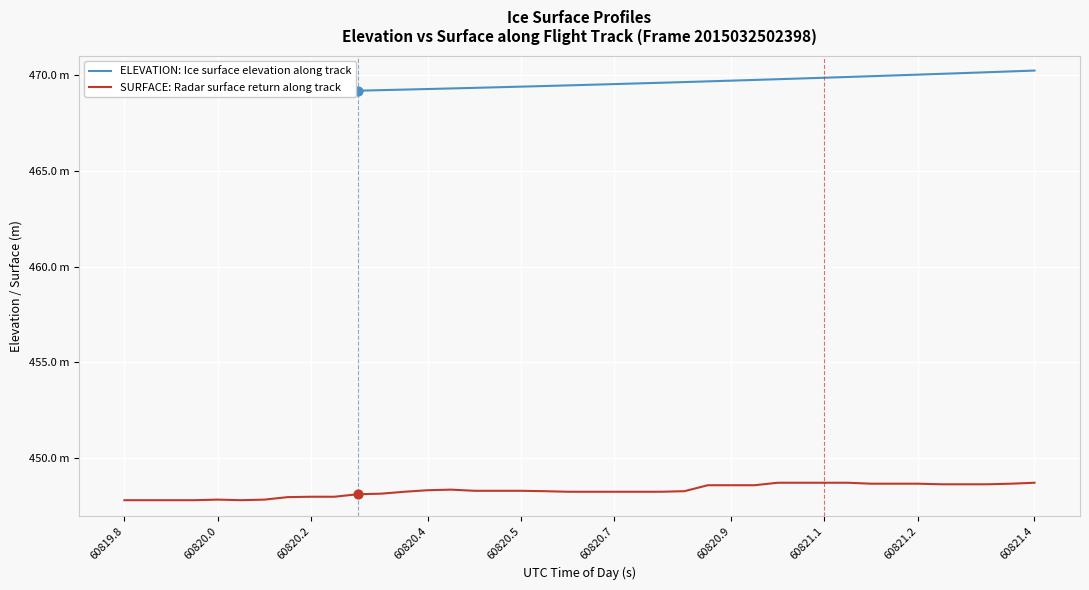

Is the value of SURFACE: Radar surface return along track at 18 greater than the value of ELEVATION: Ice surface elevation along track at 39?

No